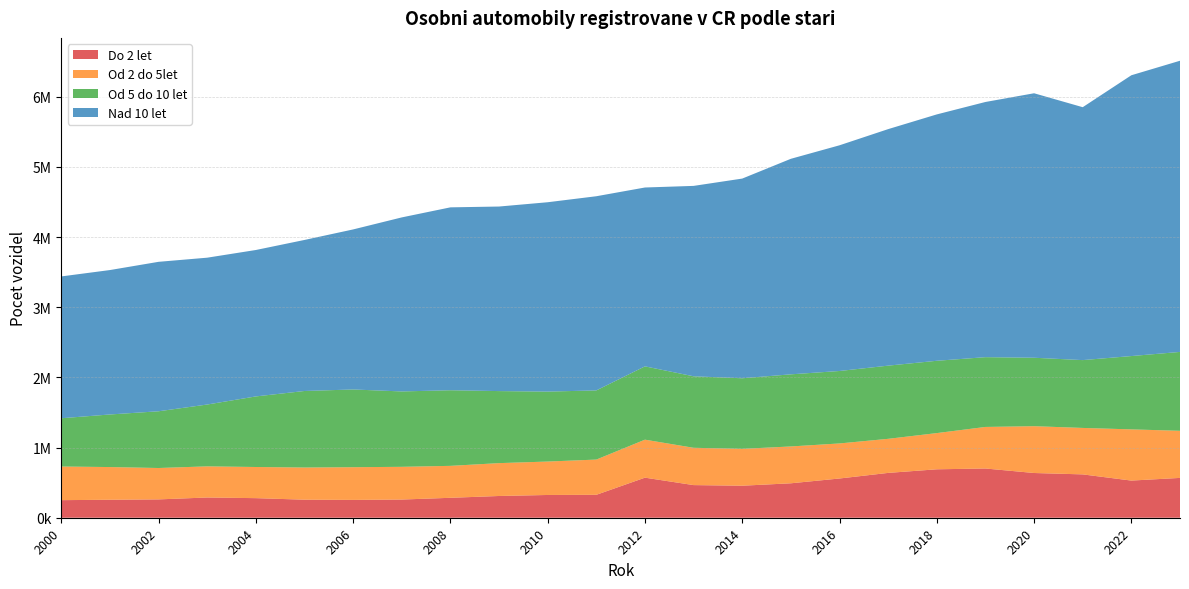

Reading right to left, extract all data points from this chart.

Do 2 let: 2023=567586	2022=529560	2021=617749	2020=637429	2019=701637	2018=690264	2017=639005	2016=559194	2015=490863	2014=456342	2013=465114	2012=570999	2011=326662	2010=324362	2009=309894	2008=284005	2007=259216	2006=254113	2005=257013	2004=279127	2003=288382	2002=261293	2001=256322	2000=250535
Od 2 do 5let: 2023=671292	2022=729587	2021=662065	2020=667170	2019=592268	2018=515985	2017=485555	2016=499561	2015=525017	2014=525210	2013=531697	2012=541510	2011=502195	2010=476376	2009=468387	2008=455291	2007=466373	2006=465992	2005=458475	2004=443929	2003=443742	2002=447319	2001=465907	2000=479357
Od 5 do 10 let: 2023=1124173	2022=1044937	2021=966636	2020=975381	2019=994353	2018=1030571	2017=1042892	2016=1032534	2015=1027681	2014=1006001	2013=1018815	2012=1044753	2011=985621	2010=996876	2009=1026532	2008=1077668	2007=1074250	2006=1107725	2005=1090780	2004=1005702	2003=881230	2002=808533	2001=749334	2000=687773
Nad 10 let: 2023=4149723	2022=4001850	2021=3604311	2020=3769275	2019=3636737	2018=3511093	2017=3370770	2016=3216519	2015=3071755	2014=2845833	2013=2713559	2012=2549063	2011=2767164	2010=2698618	2009=2630239	2008=2606406	2007=2480242	2006=2280780	2005=2152440	2004=2086789	2003=2092658	2002=2129922	2001=2058228	2000=2021205